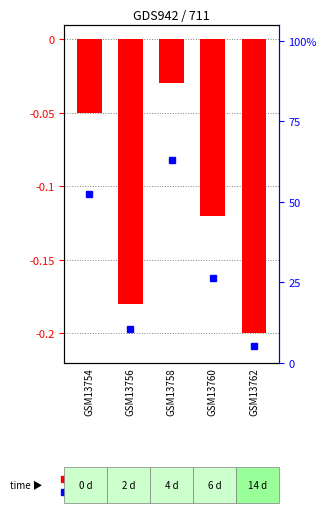

Reading left to right, extract all data points from this chart.

GSM13754=-0.1	GSM13756=-0.2	GSM13758=-0.0	GSM13760=-0.1	GSM13762=-0.2